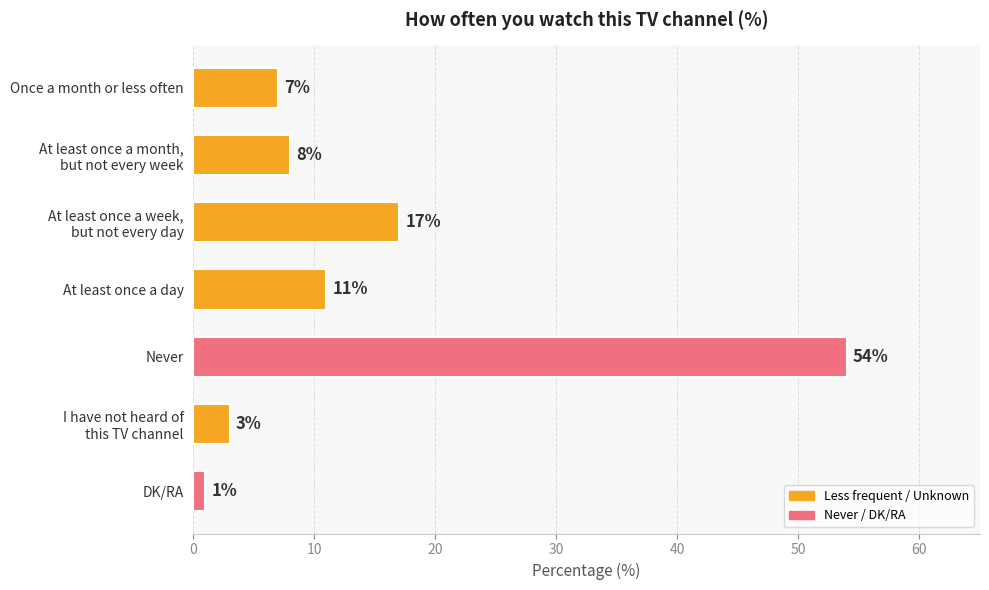

How many bars are there in total?

7